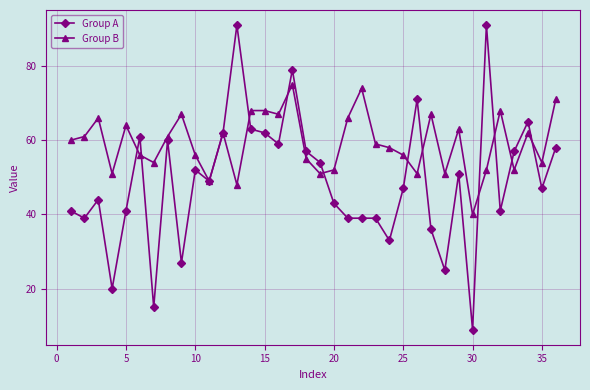

What is the minimum value shown in the chart?

9